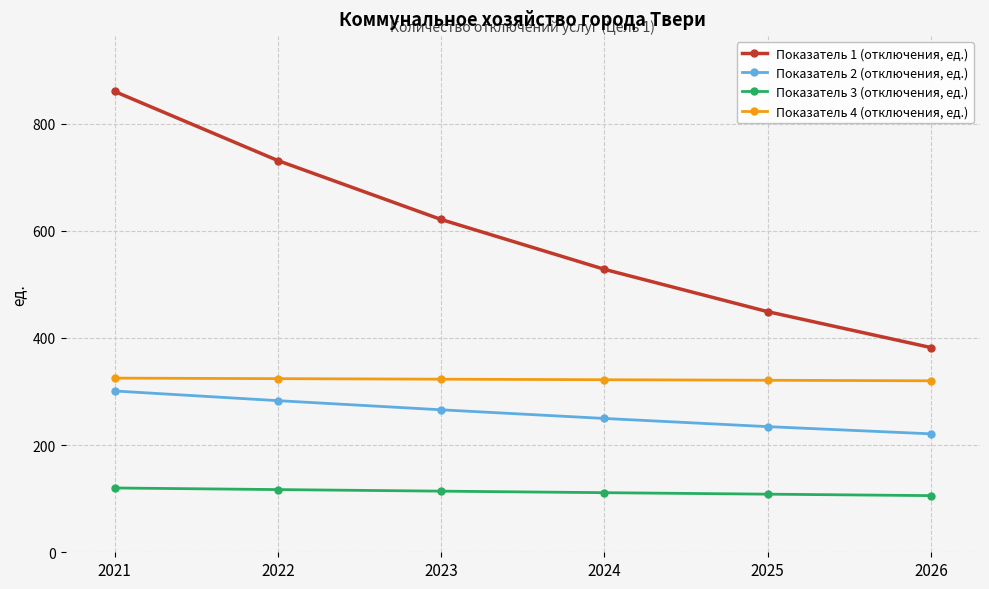

Is it true that Показатель 2 (отключения, ед.) equals 393.8 at 2023?

False